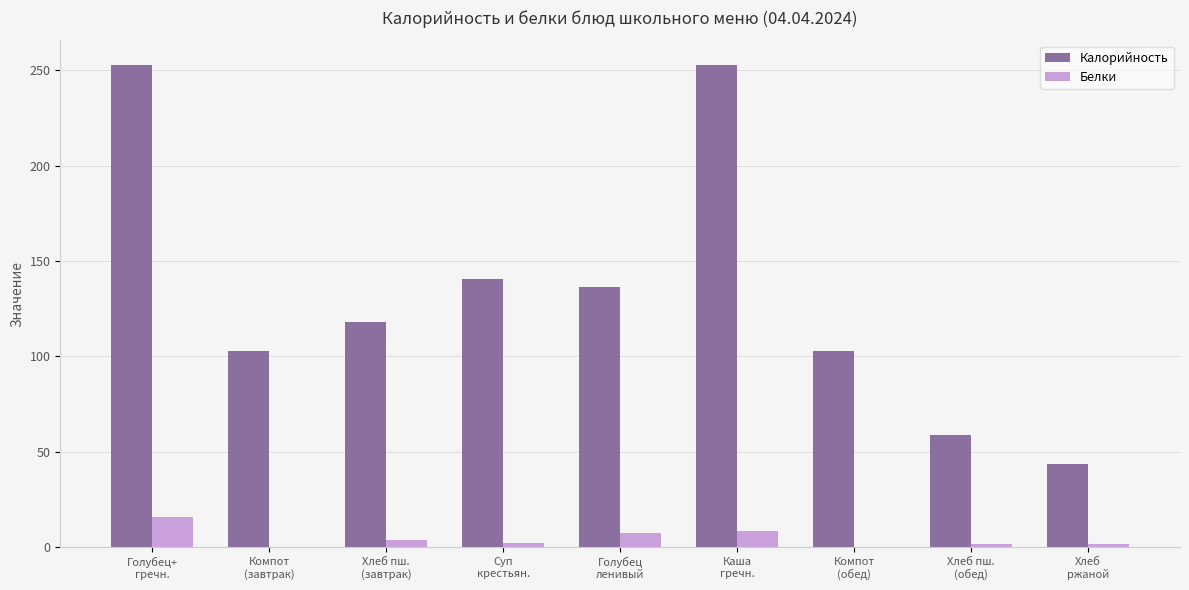

What is the sum of all Белки values?

42.3